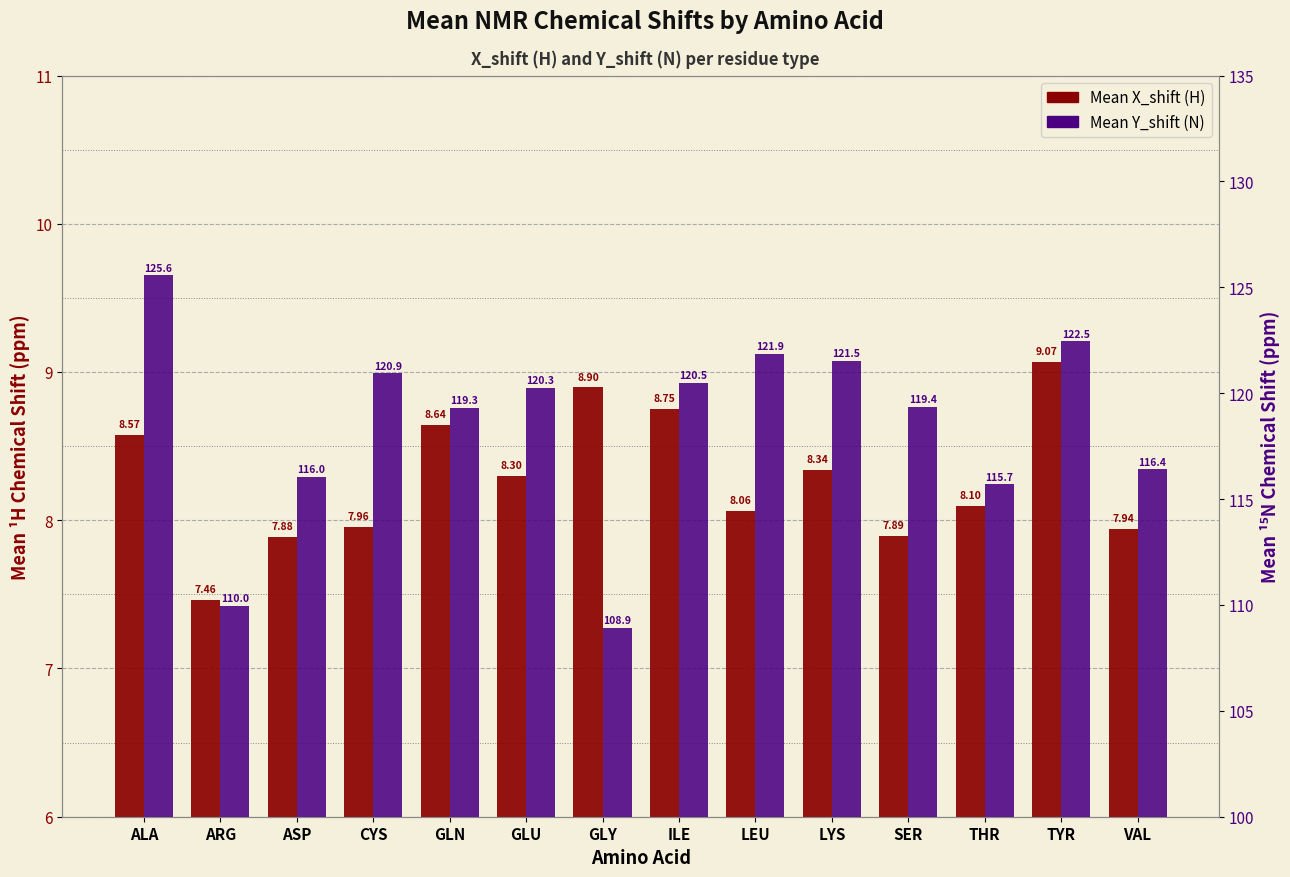

Which label corresponds to the largest value in the chart?

ALA